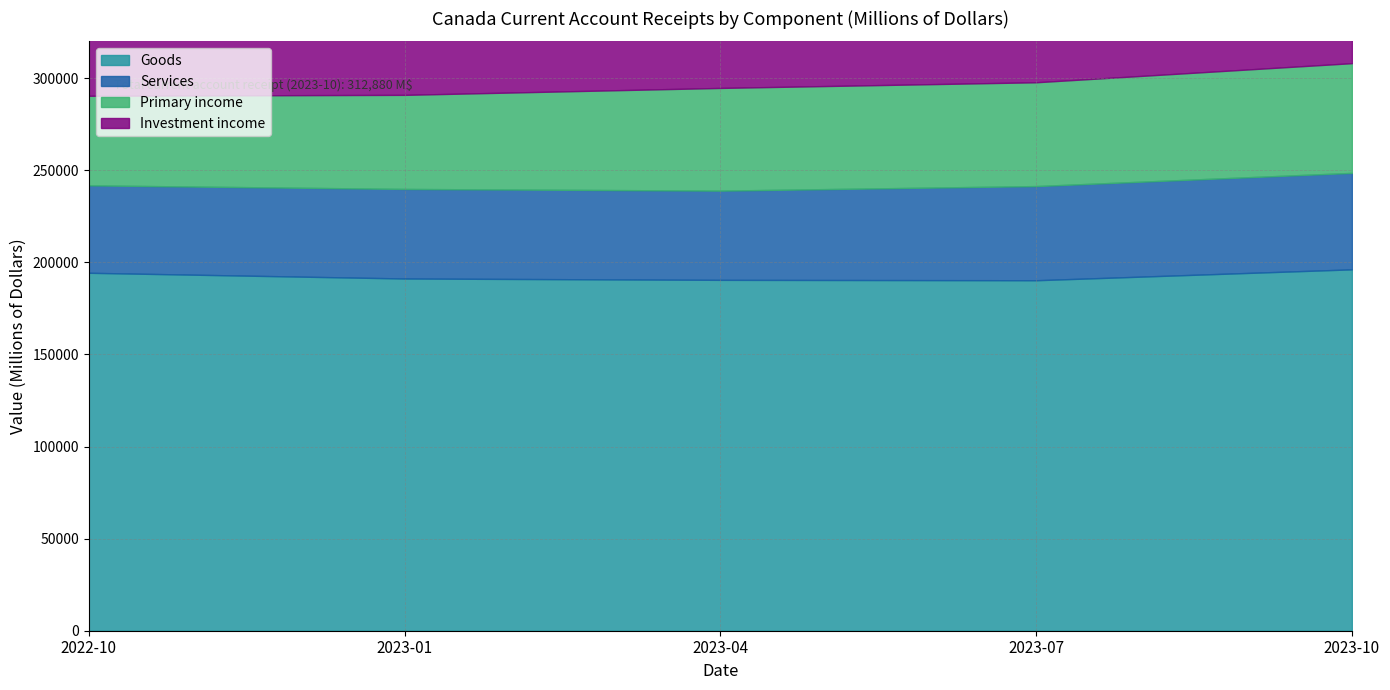

The value of Primary income at 2023-04 is 55759. True or false?

True